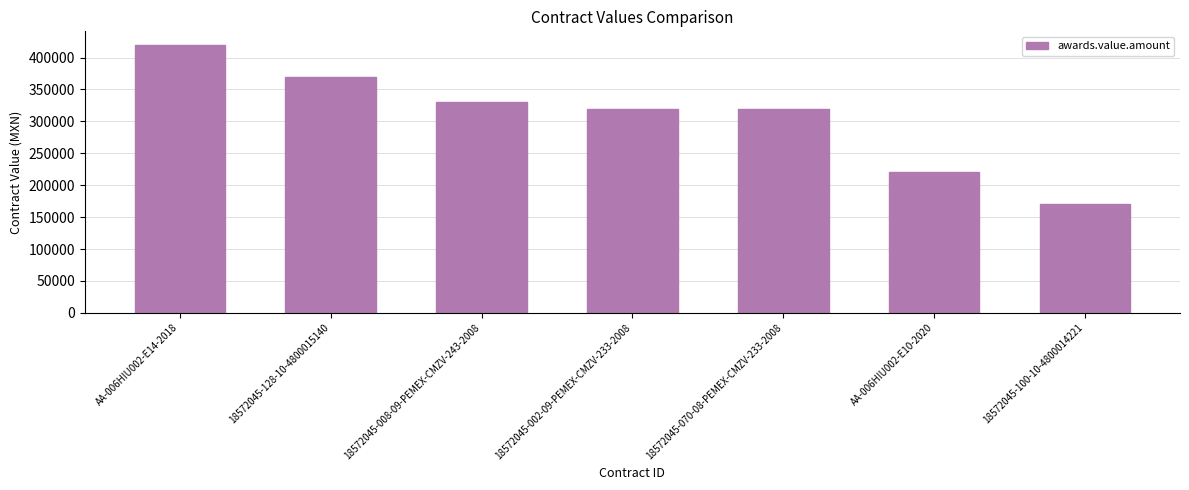

Is it true that the value at 18572045-002-09-PEMEX-CMZV-233-2008 is 320000?

True